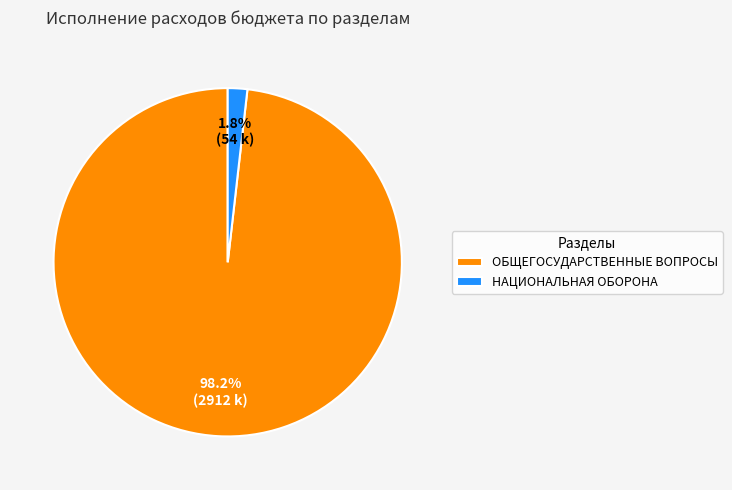

What percentage is NOT represented by ОБЩЕГОСУДАРСТВЕННЫЕ ВОПРОСЫ?

1.8%